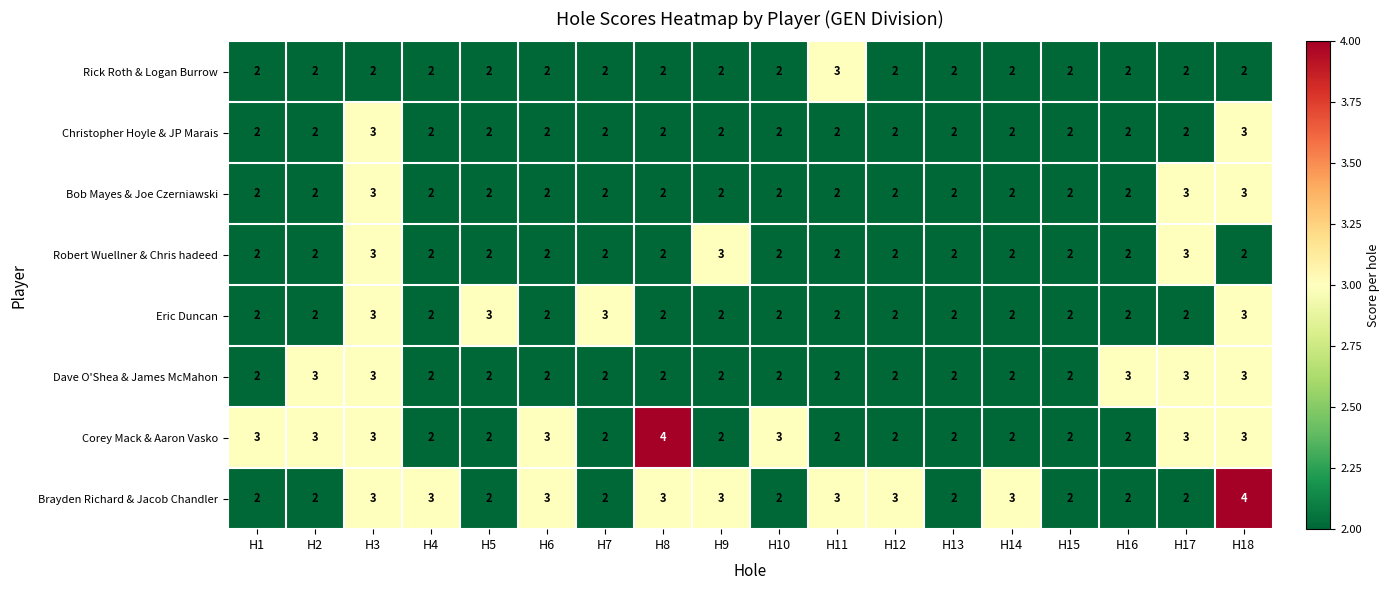

Which series has the largest total across all categories?

Brayden Richard & Jacob Chandler